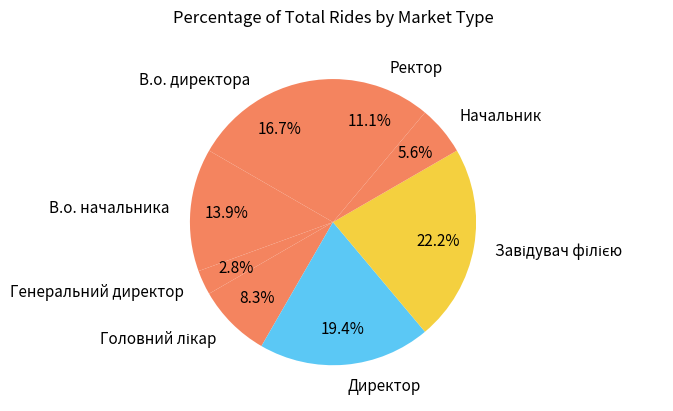

Combined, do В.о. директора and Ректор account for over 50%?

No